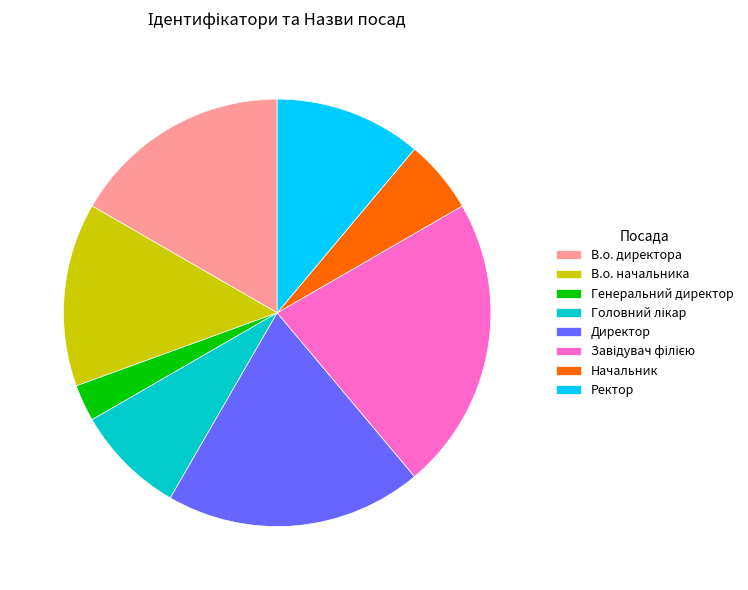

Count the number of slices in the pie.

8